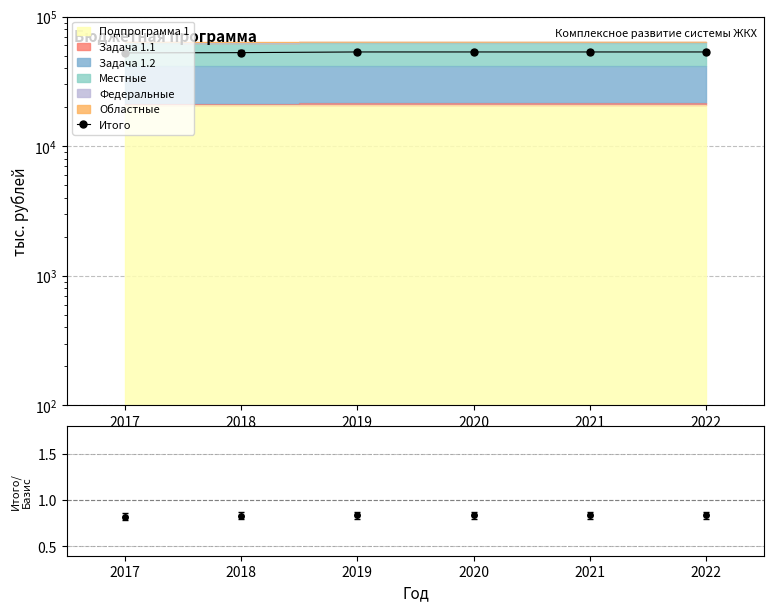

What is the average value?

53210.4